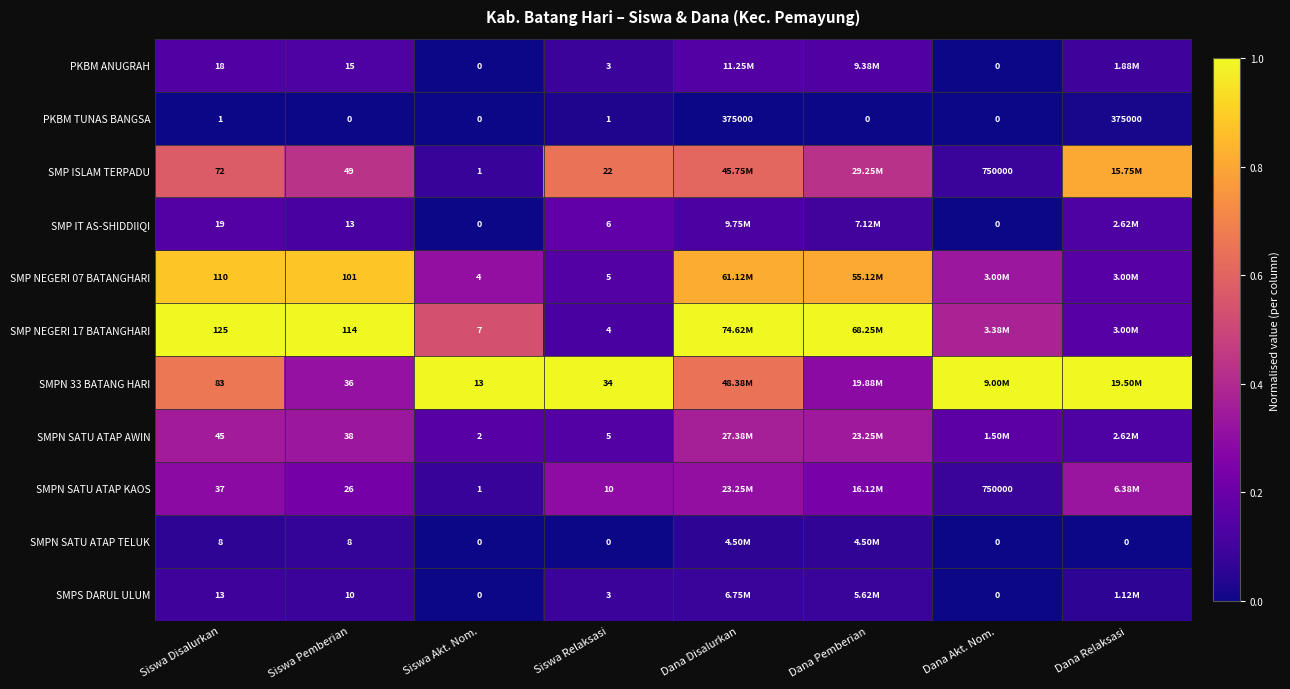

Is the value of SMP NEGERI 07 BATANGHARI at Siswa Relaksasi greater than the value of PKBM TUNAS BANGSA at Siswa Disalurkan?

Yes